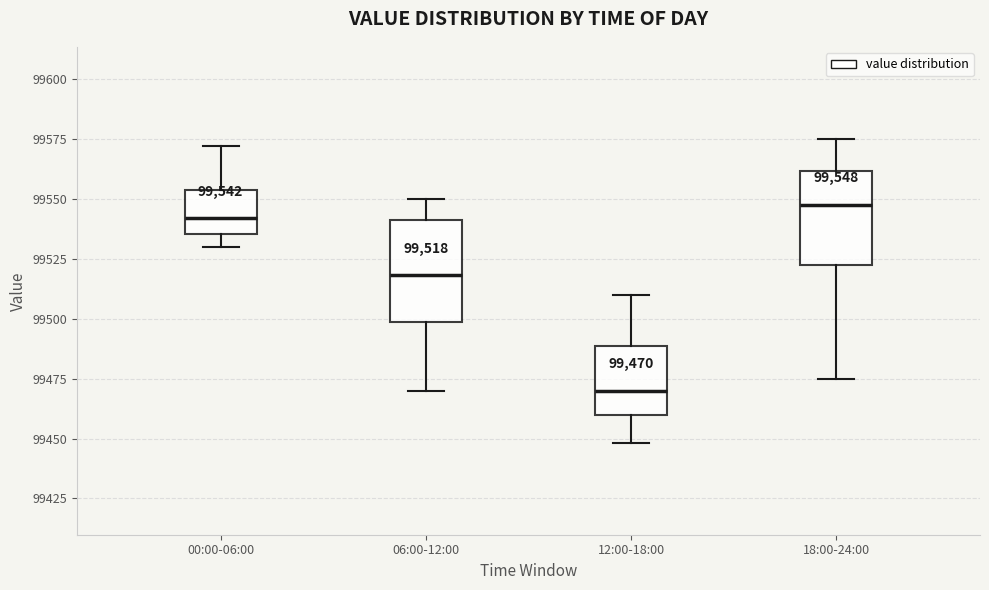

Which box has the lowest median line?

12:00-18:00